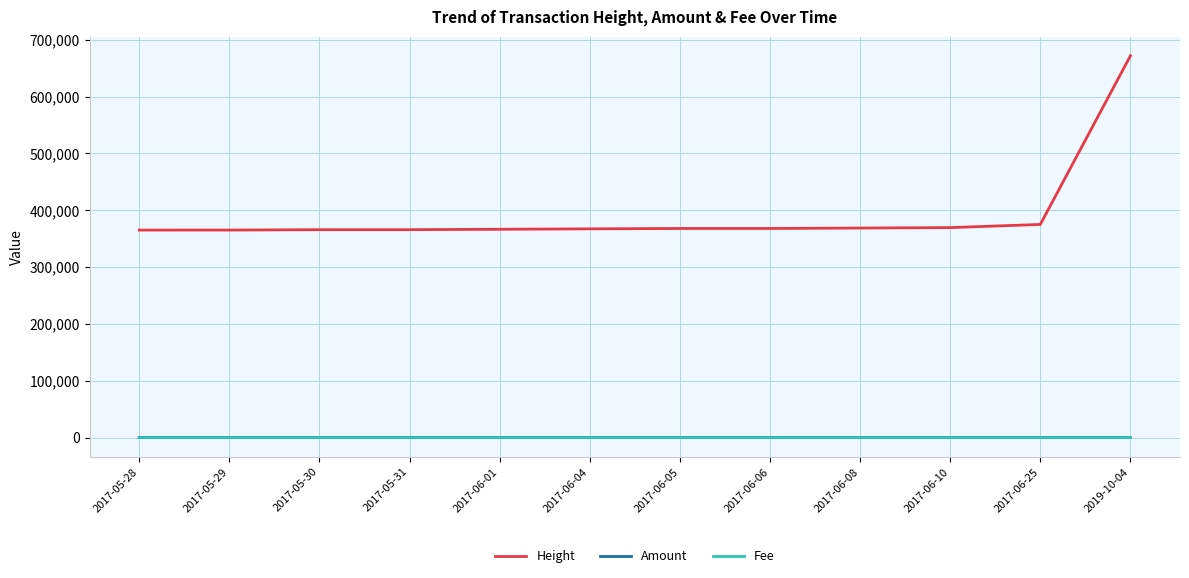

Which series has the widest spread of values?

Height